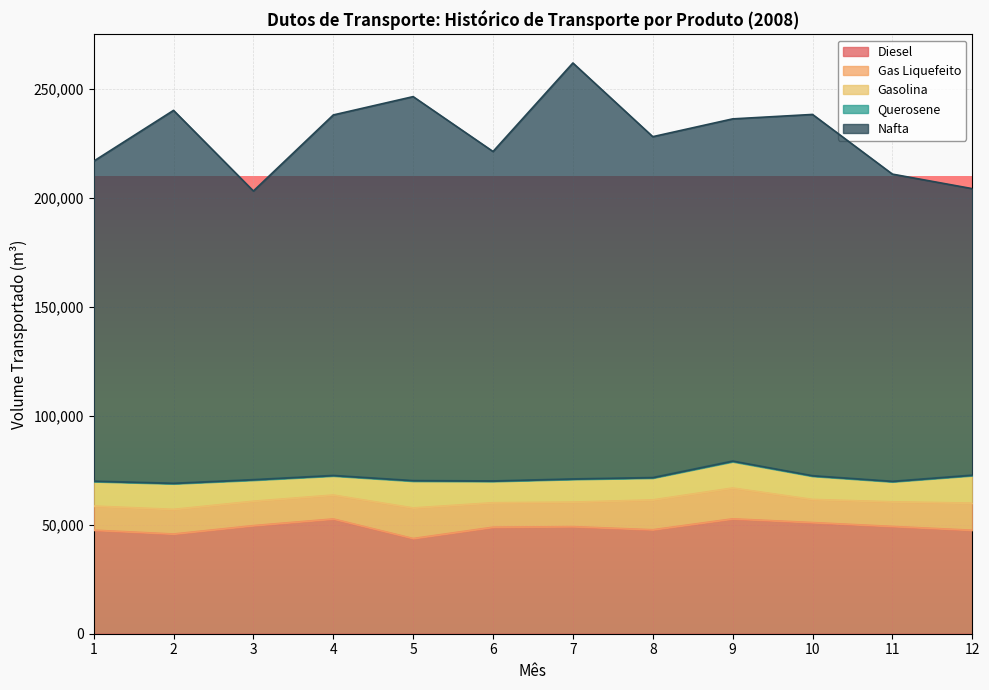

What is the difference between the Nafta values at 2 and 6?

19945